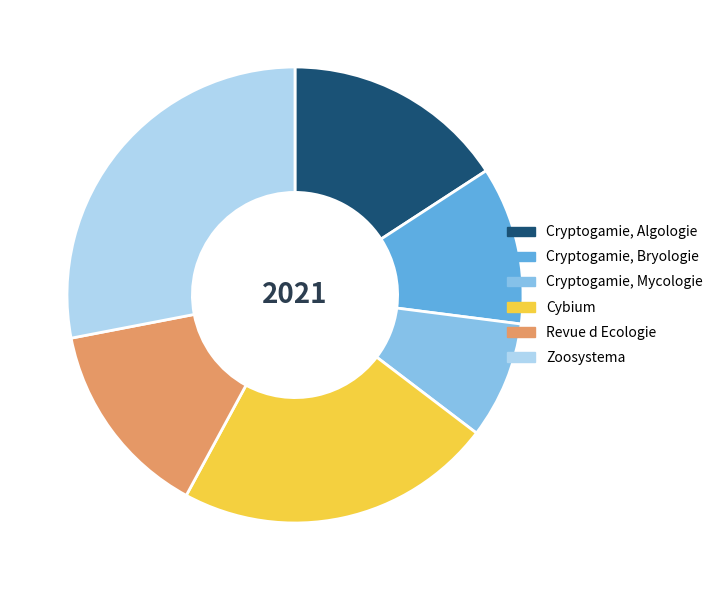

Approximately how many times larger is the value at Cybium compared to Cryptogamie, Bryologie?

2.0